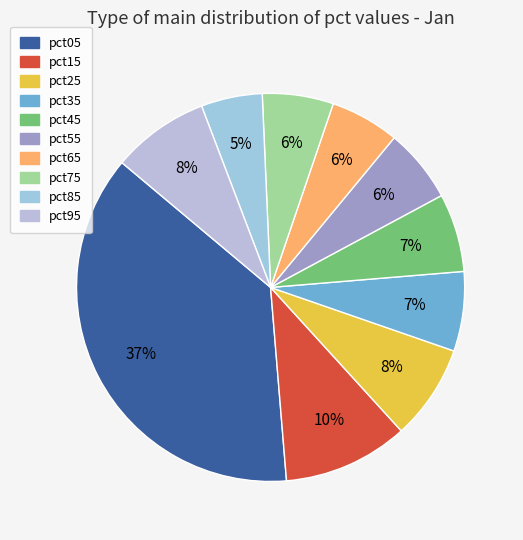

Rank the categories by value from lowest to highest.

pct85, pct65, pct75, pct55, pct45, pct35, pct25, pct95, pct15, pct05